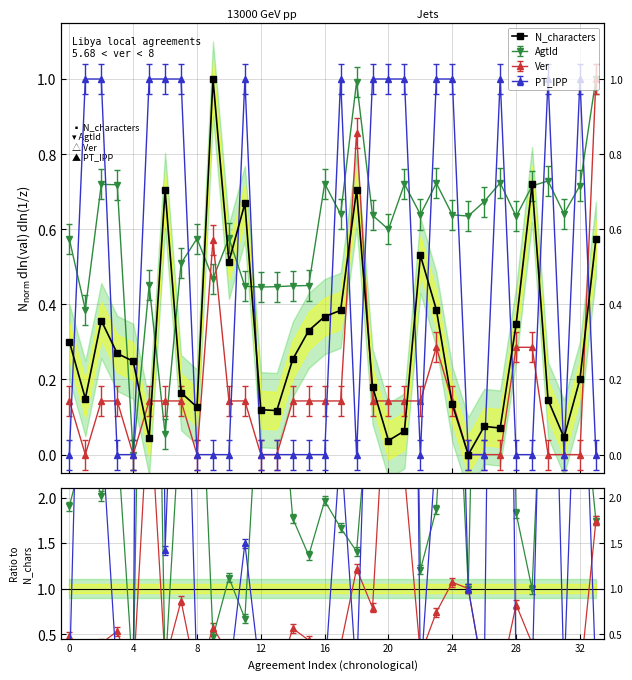

Is it true that the value at 30 is 0.2?

False